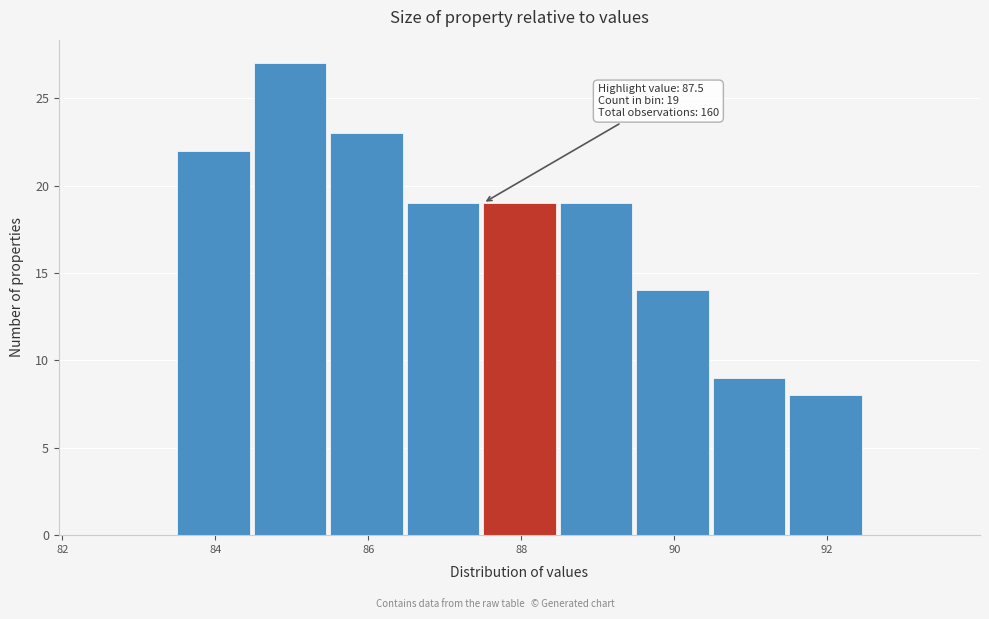

Which range on the x-axis has the tallest bar?

84.5 to 85.5